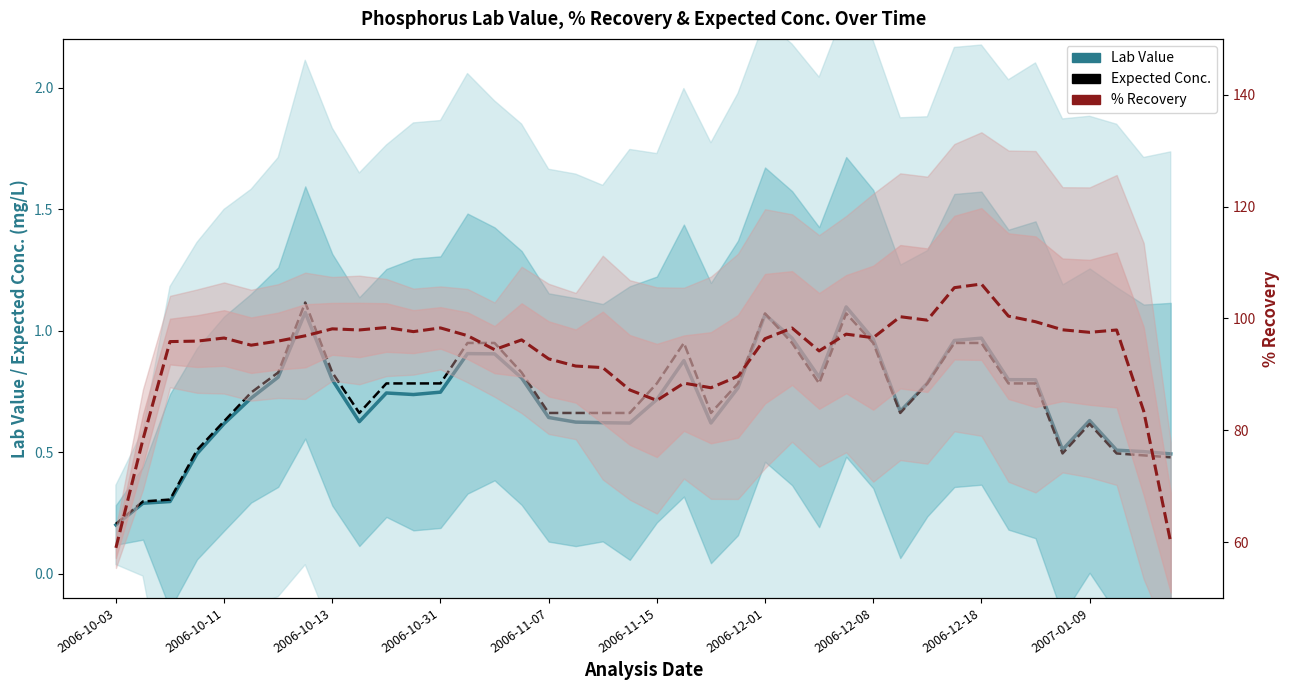

True or false: % Recovery and Lab Value intersect in this chart.

False